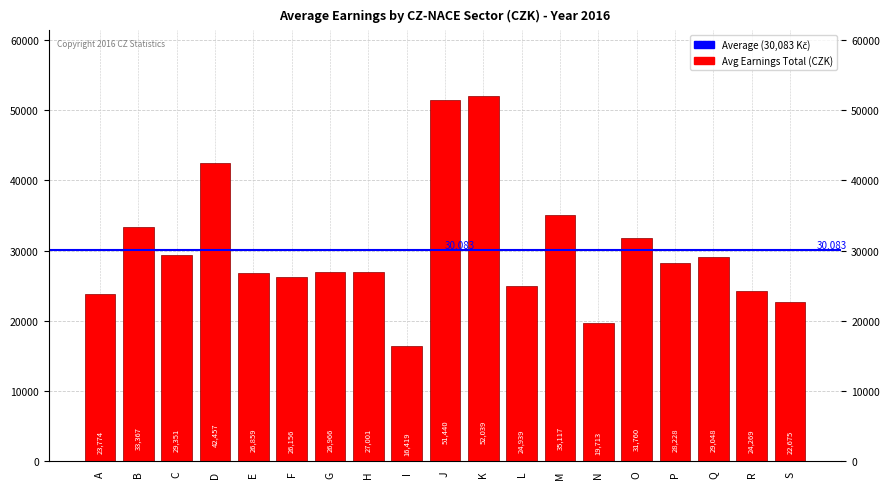

Which label corresponds to the smallest value in the chart?

I